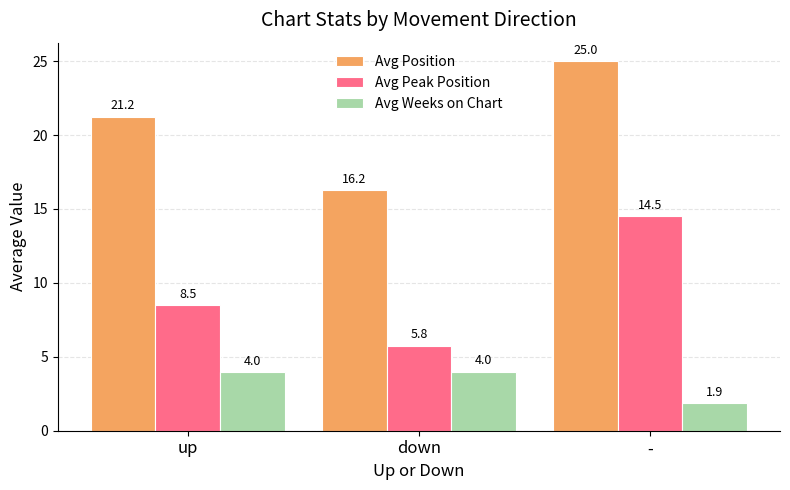

What is the spread (max minus min) of values at -?

23.1